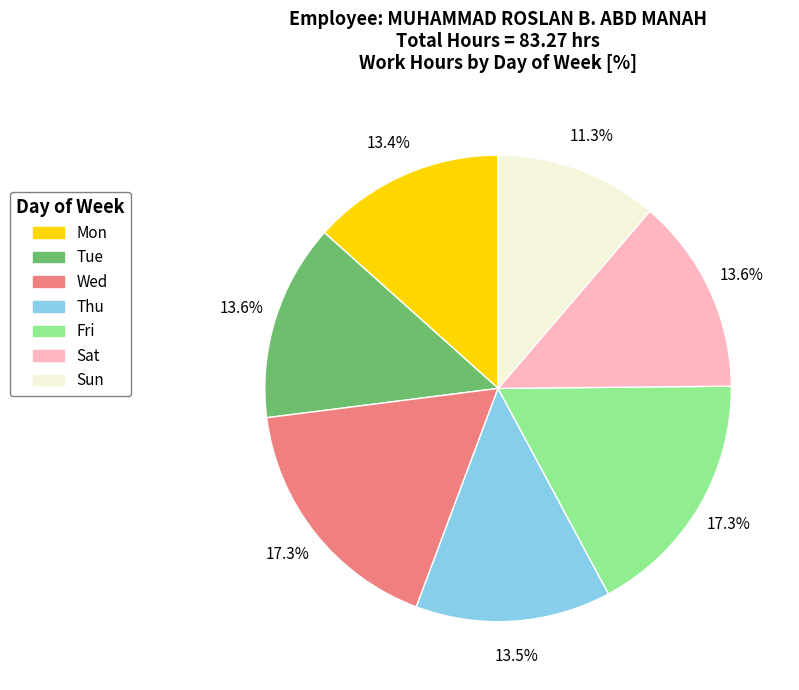

Which has a higher value, Sun or Tue?

Tue